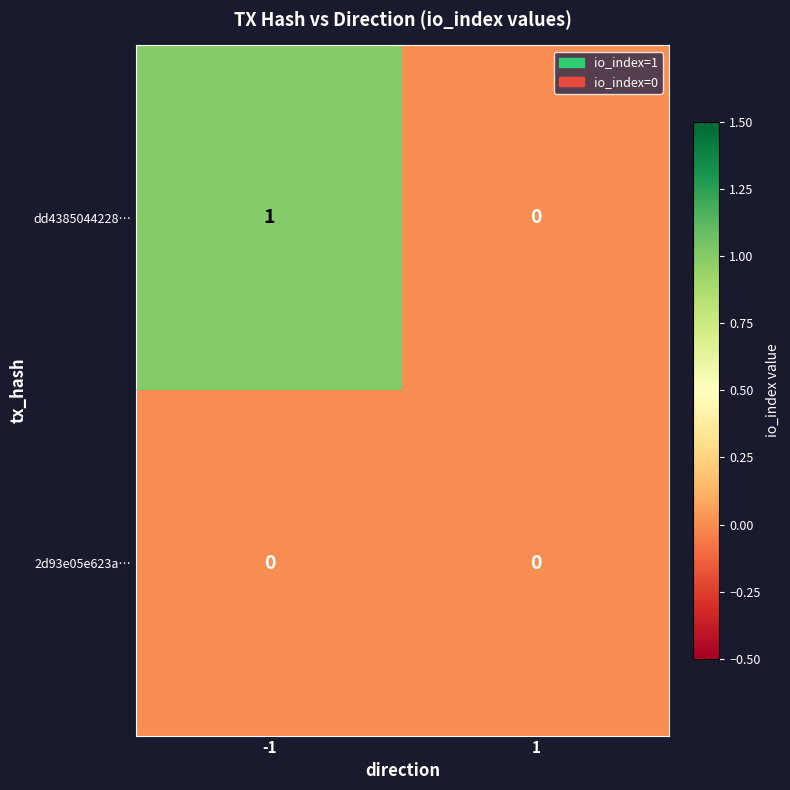

Which series has the largest total across all categories?

dd4385044228…